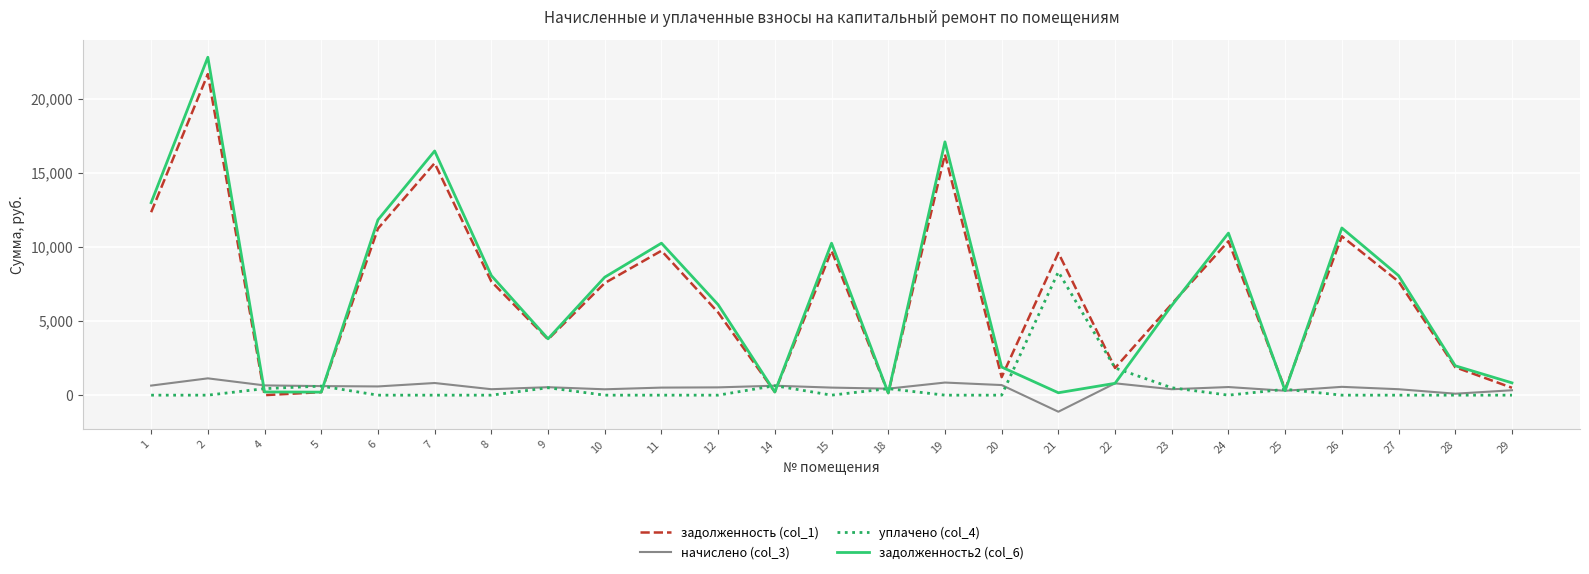

Is this an area chart (filled region under the line)?

No